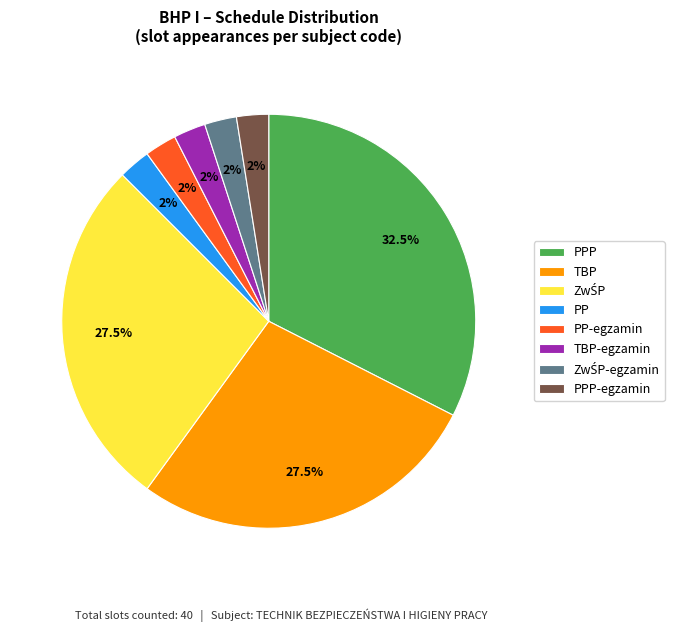

Combined, what portion of the pie is PP-egzamin and PPP-egzamin?

5.0%